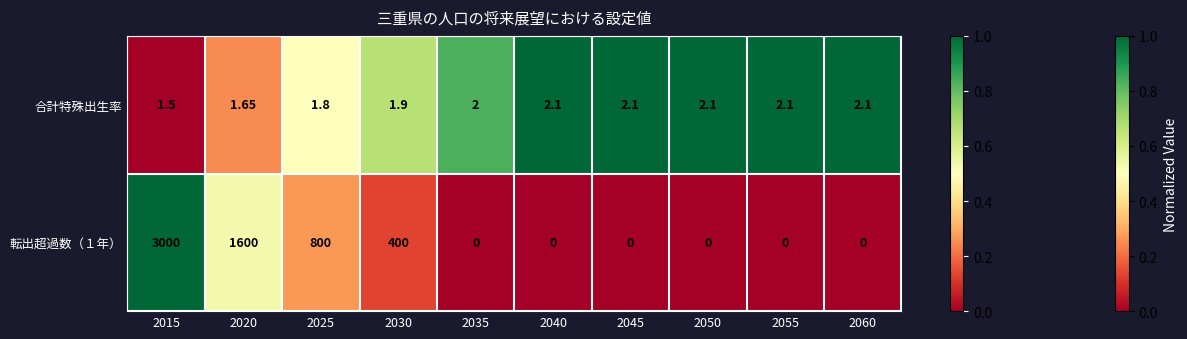

How many categories are shown in the chart?

10